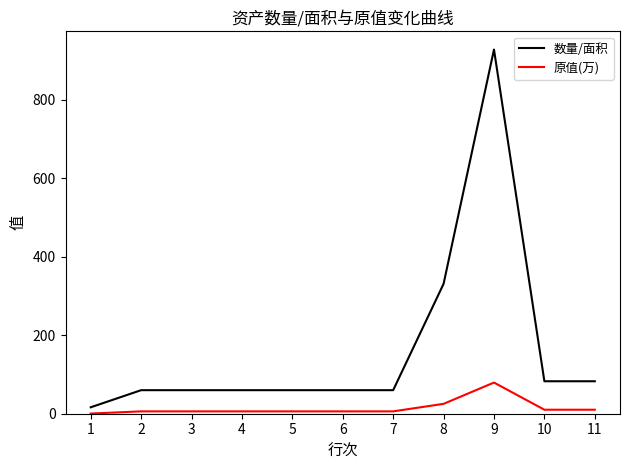

Is this an area chart (filled region under the line)?

No